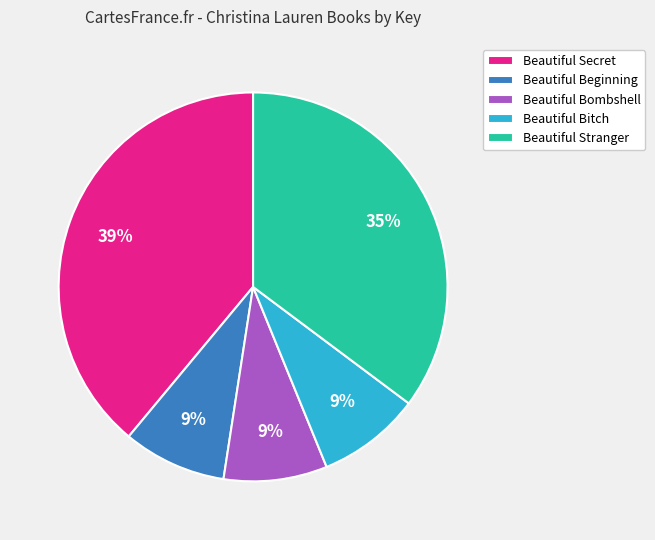

The Beautiful Beginning slice represents 9% of the pie. True or false?

True